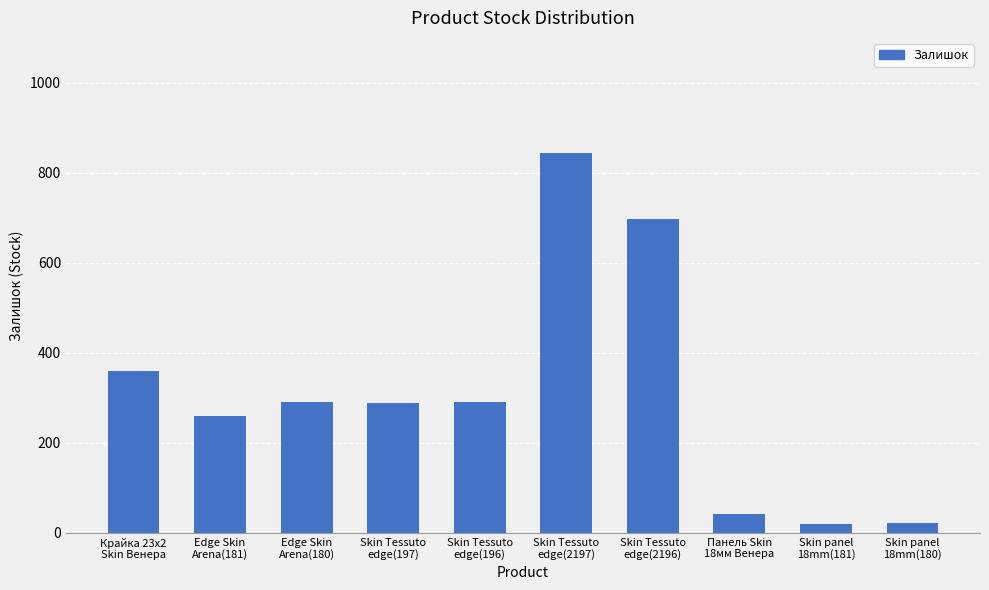

True or false: the data shows 845 at Skin Tessuto
edge(2197).

True